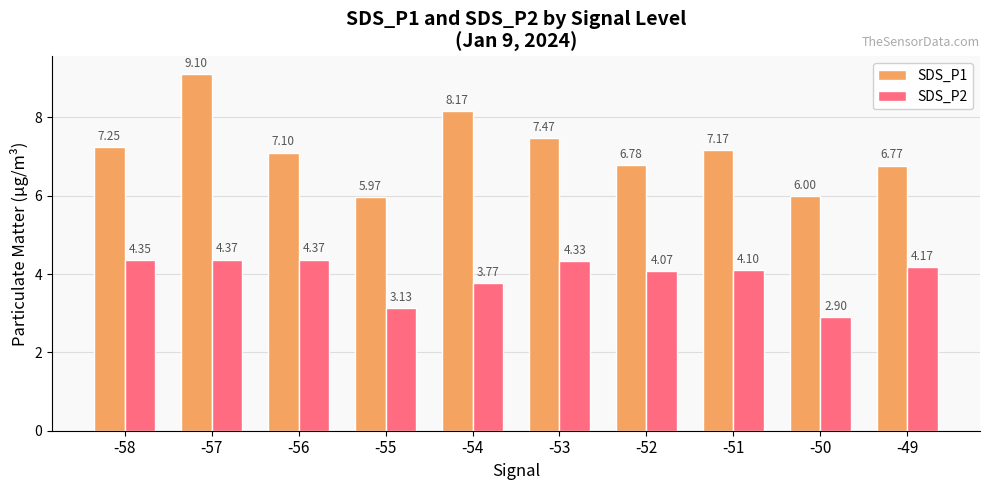

Which series has the largest total across all categories?

SDS_P1